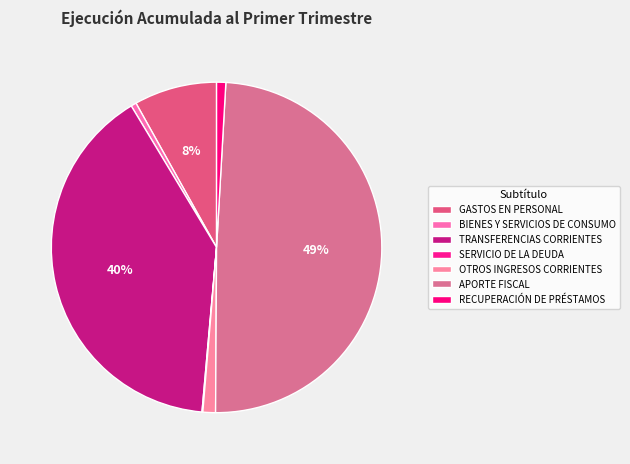

Count the number of slices in the pie.

7